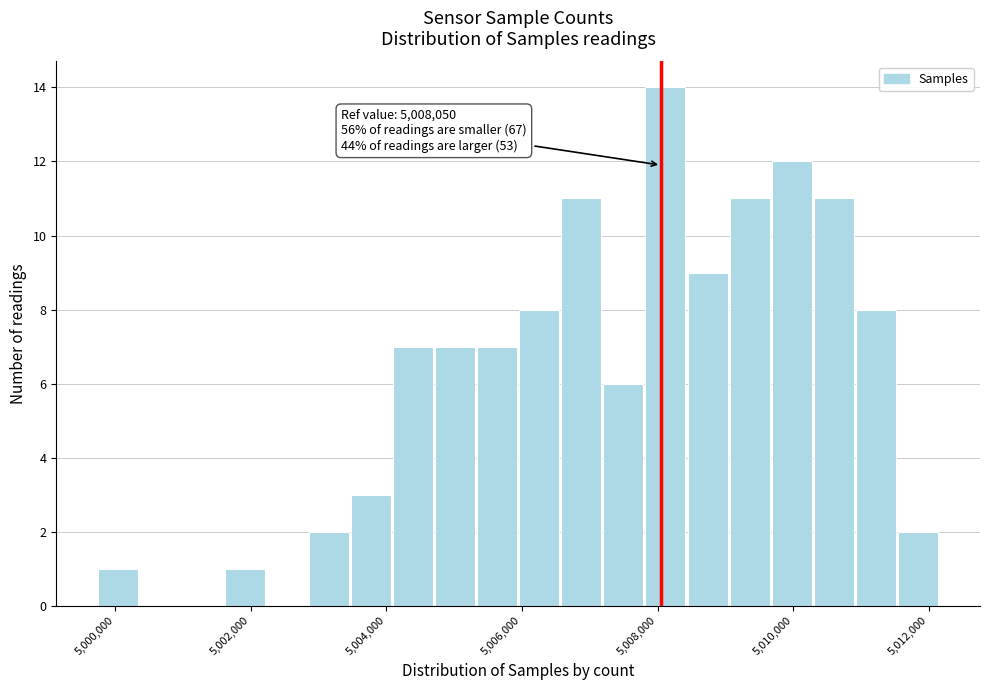

Around what value on the x-axis is the tallest bar? Give the approximate position of its centre, as read against the axis.

5008200